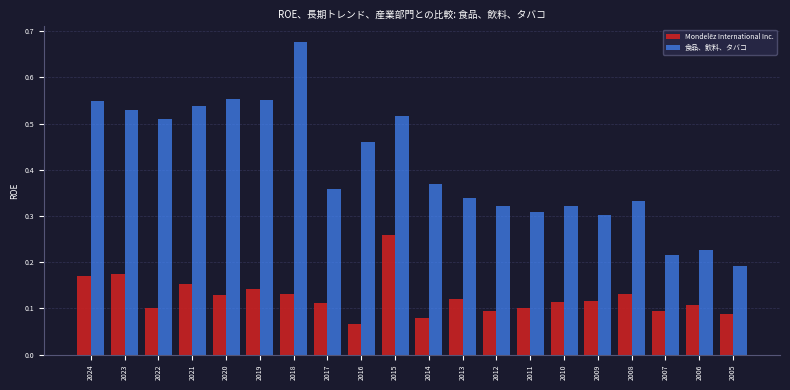

List the series in order of their overall mean, highest first.

食品、飲料、タバコ, Mondelēz International Inc.